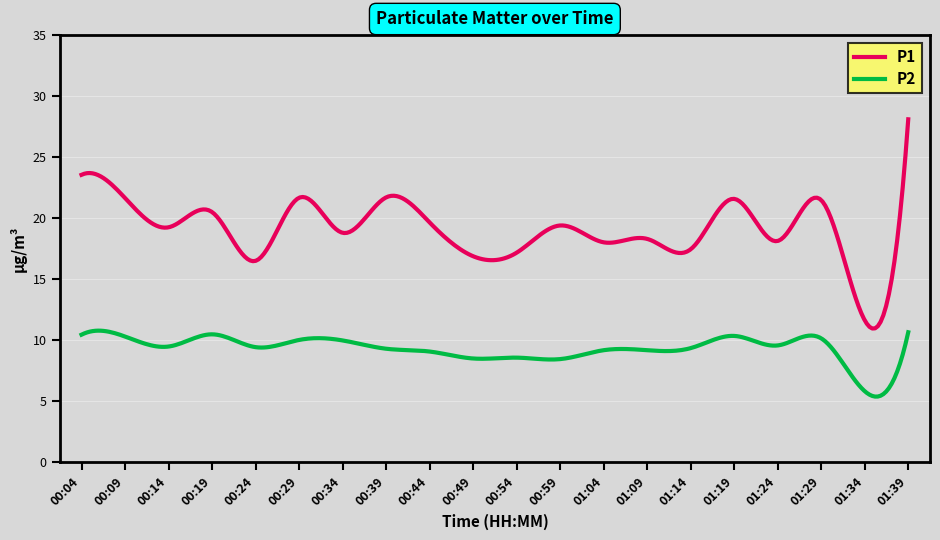

Which series has the largest total across all categories?

P1